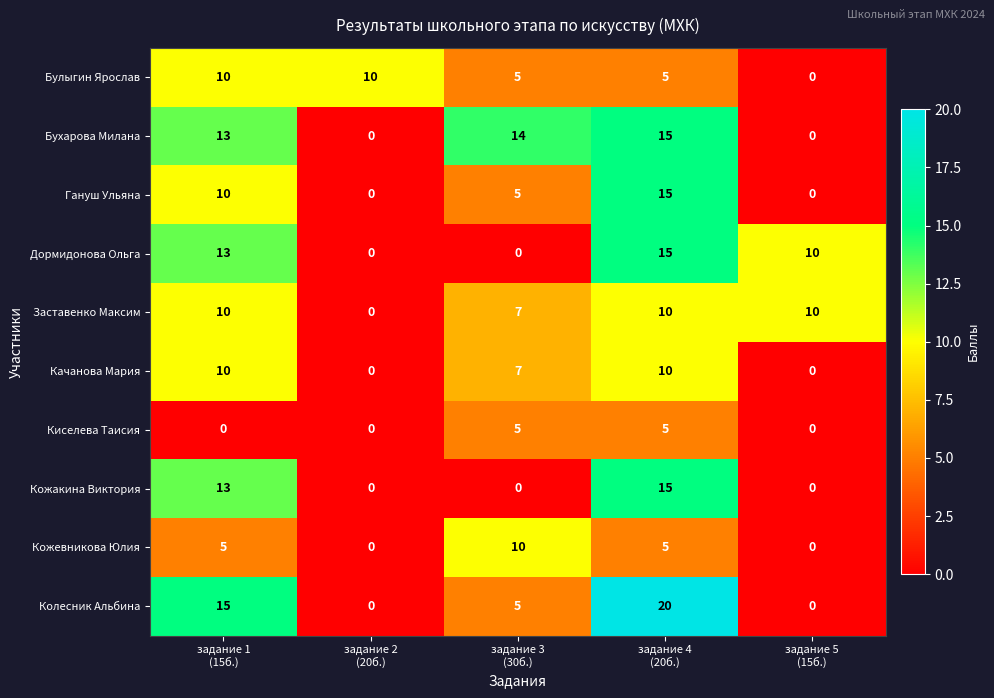

Between задание 4
(20б.) and задание 5
(15б.), which series saw the biggest shift?

Колесник Альбина